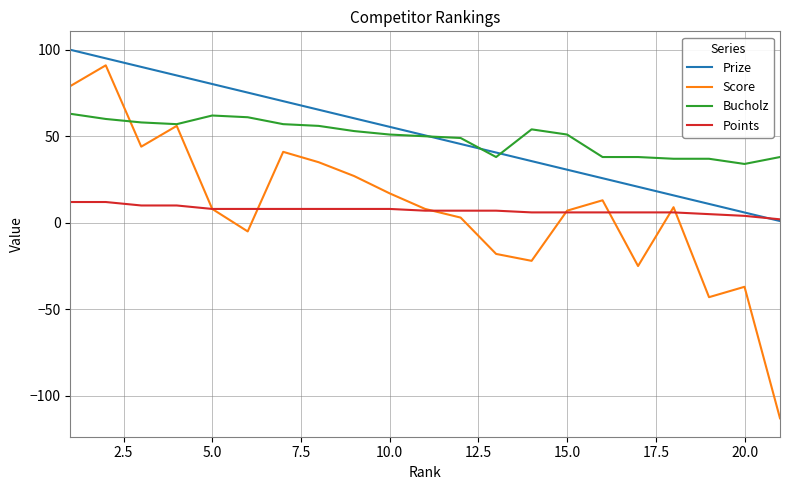

True or false: Prize and Score intersect in this chart.

False